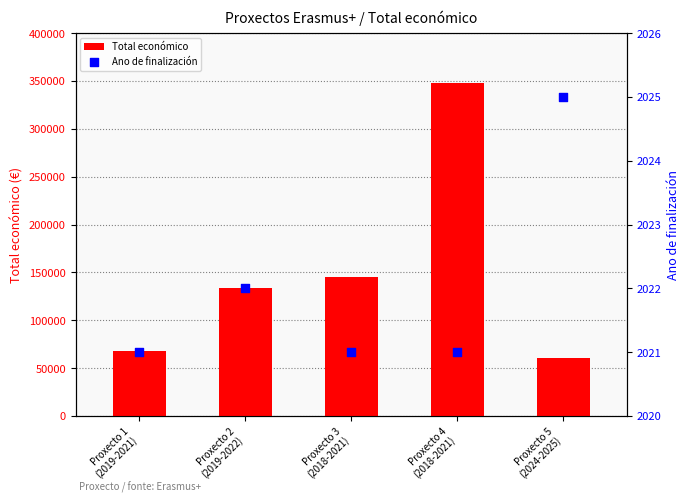

What is the total value across all series at Proxecto 1
(2019-2021)?

69382